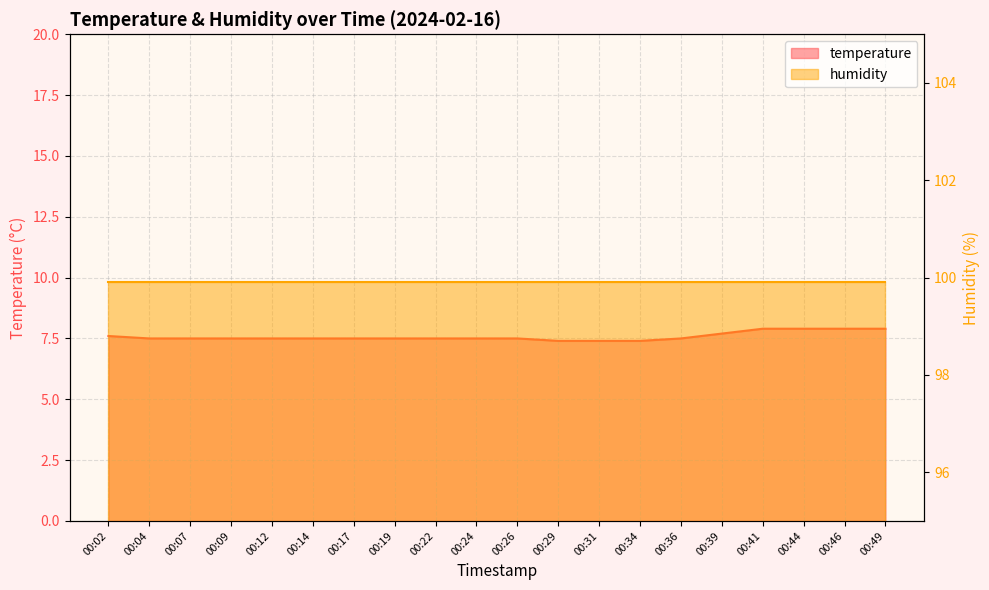

Reading right to left, what are all the values shown in this chart?

7.9	7.9	7.9	7.9	7.7	7.5	7.4	7.4	7.4	7.5	7.5	7.5	7.5	7.5	7.5	7.5	7.5	7.5	7.5	7.6